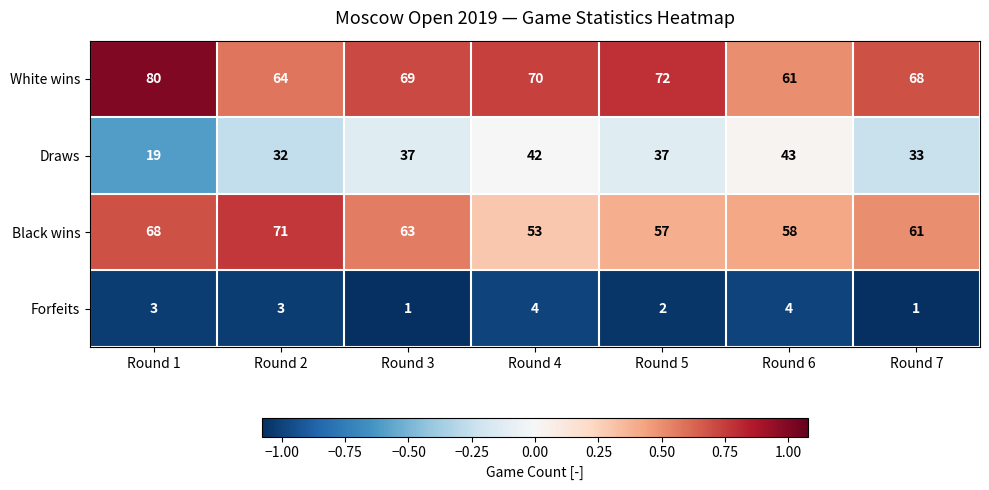

List the labels in order of White wins value, smallest first.

Round 6, Round 2, Round 7, Round 3, Round 4, Round 5, Round 1